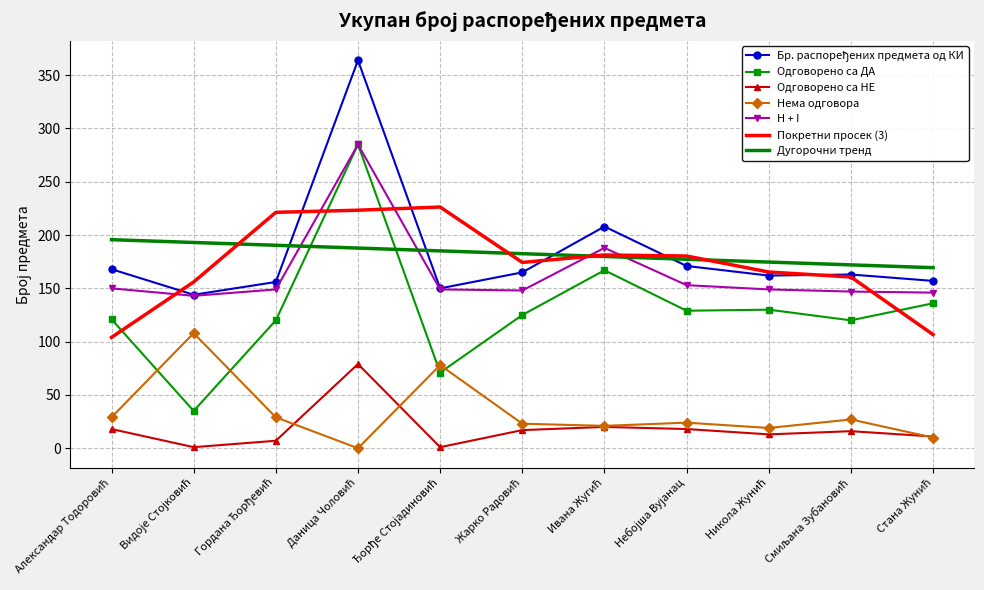

What is the maximum value shown in the chart?

364.0